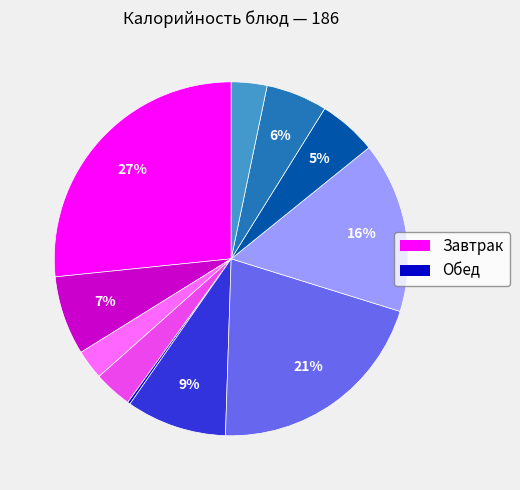

Is there any slice that represents more than half of the pie?

No